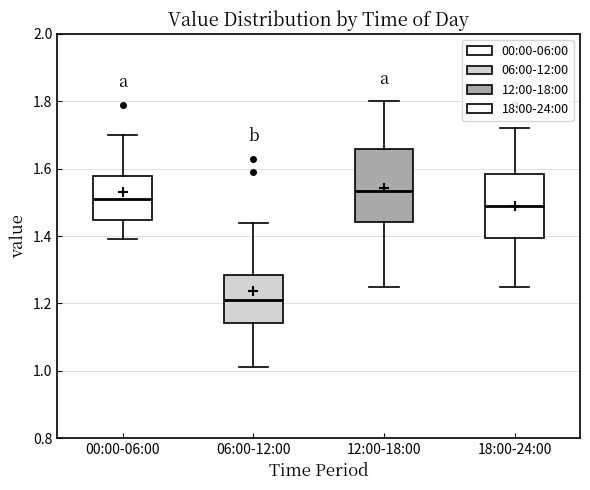

Reading left to right, read every box against the y-axis: the position of its median line, the range the box covers, and the ends of its whiskers. The values are not printed on the chart, so give them approximately, as read against the axis.

00:00-06:00: median 1.52, box 1.44 to 1.58, whiskers 1.40 to 1.70
06:00-12:00: median 1.22, box 1.14 to 1.28, whiskers 1.02 to 1.44
12:00-18:00: median 1.54, box 1.44 to 1.66, whiskers 1.26 to 1.80
18:00-24:00: median 1.50, box 1.40 to 1.58, whiskers 1.26 to 1.72